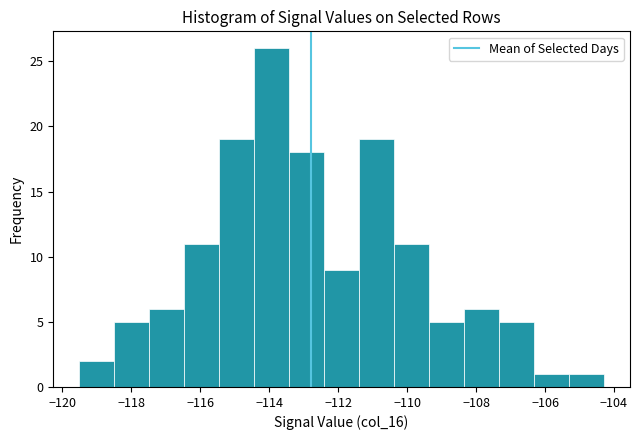

How tall is the bar that spans -117.4 to -116.4 on the x-axis? Neither the bar edges nor the heights are printed on the chart, so give them approximately, as read against the axes.

6